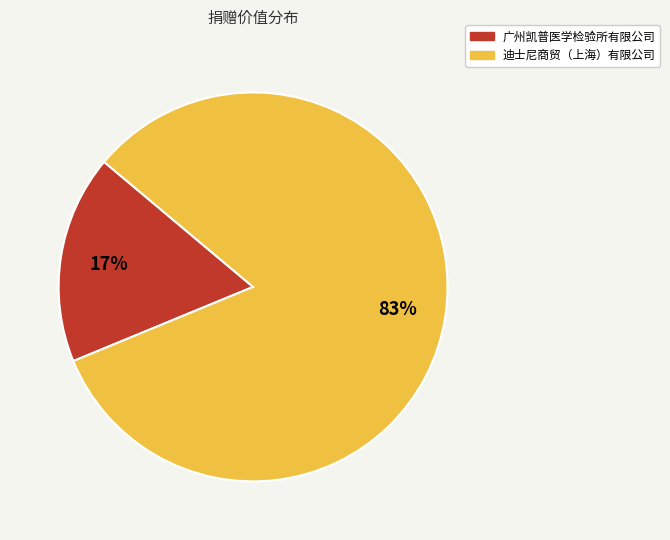

Combined, do 迪士尼商贸（上海）有限公司 and 广州凯普医学检验所有限公司 account for over 50%?

Yes